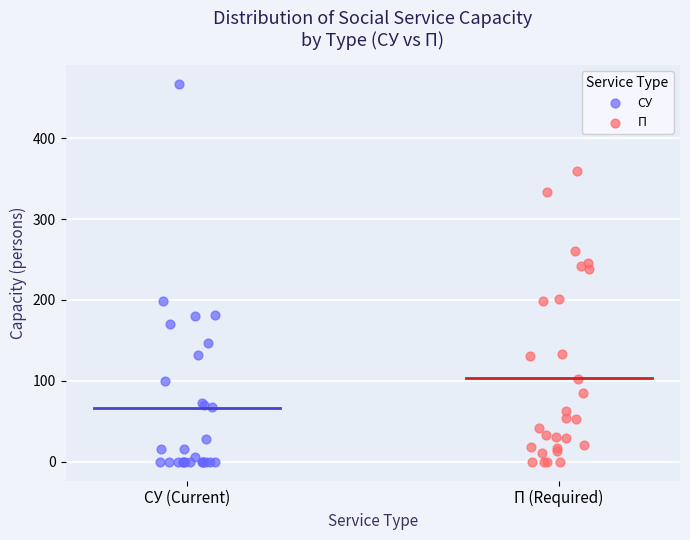

Which series reaches the maximum Y coordinate?

СУ